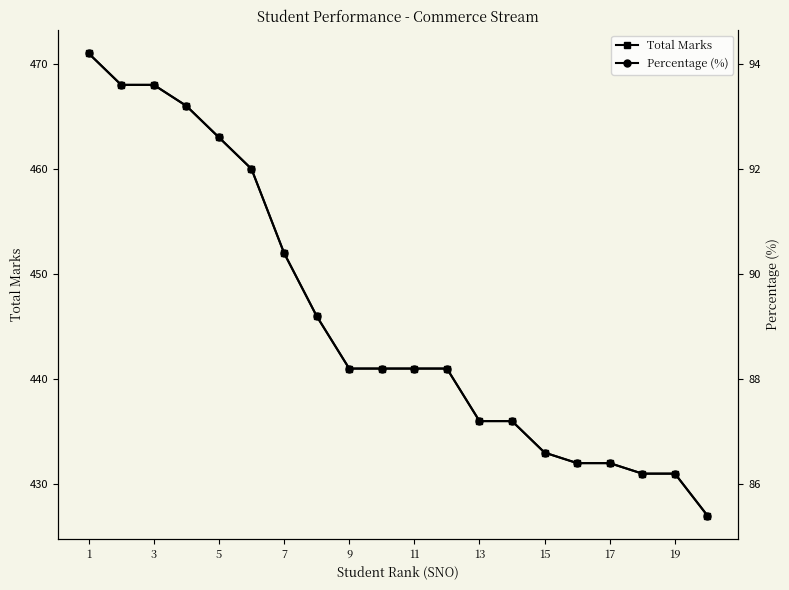

Reading left to right, list all the values displayed in this chart.

Total Marks: 471.0	468.0	468.0	466.0	463.0	460.0	452.0	446.0	441.0	441.0	441.0	441.0	436.0	436.0	433.0	432.0	432.0	431.0	431.0	427.0
Percentage (%): 94.2	93.6	93.6	93.2	92.6	92.0	90.4	89.2	88.2	88.2	88.2	88.2	87.2	87.2	86.6	86.4	86.4	86.2	86.2	85.4